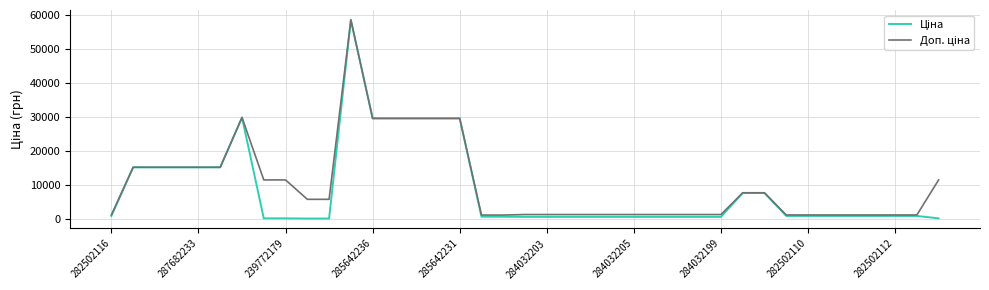

What is the maximum value shown in the chart?

58426.5